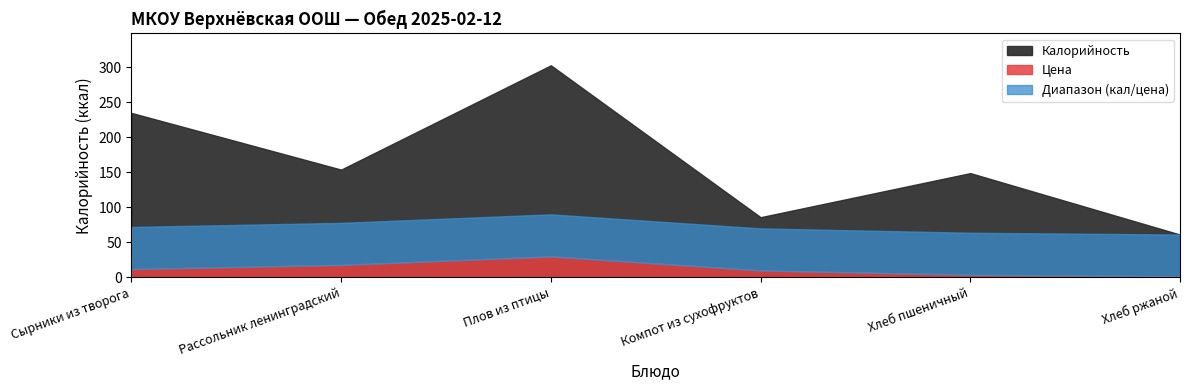

At which label is Цена closest to 15?

Рассольник ленинградский